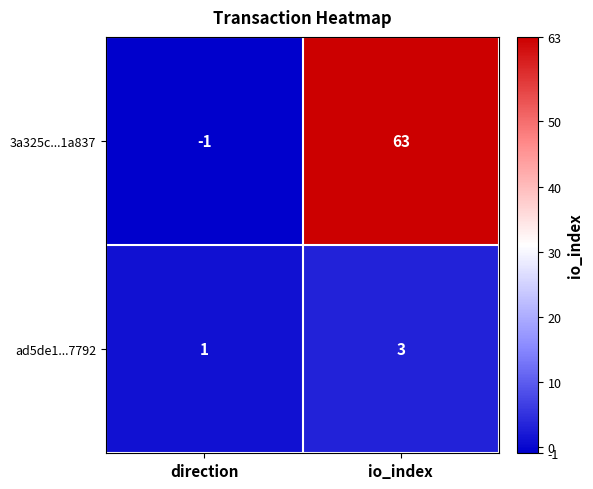

What value does the ad5de1...7792 series have at io_index?

3